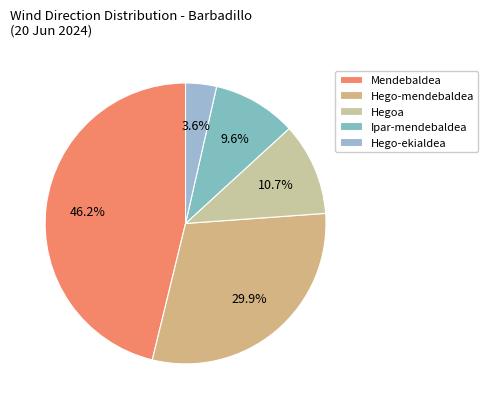

How many slices are in this pie chart?

5